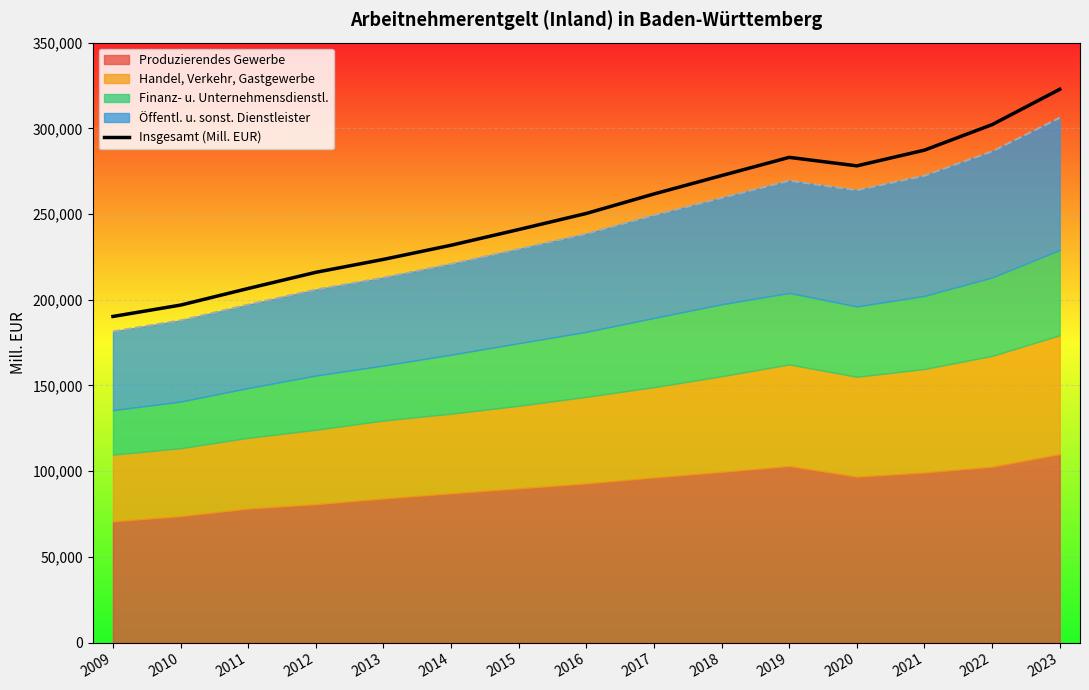

Rank the categories by value from highest to lowest.

2023, 2022, 2021, 2019, 2020, 2018, 2017, 2016, 2015, 2014, 2013, 2012, 2011, 2010, 2009